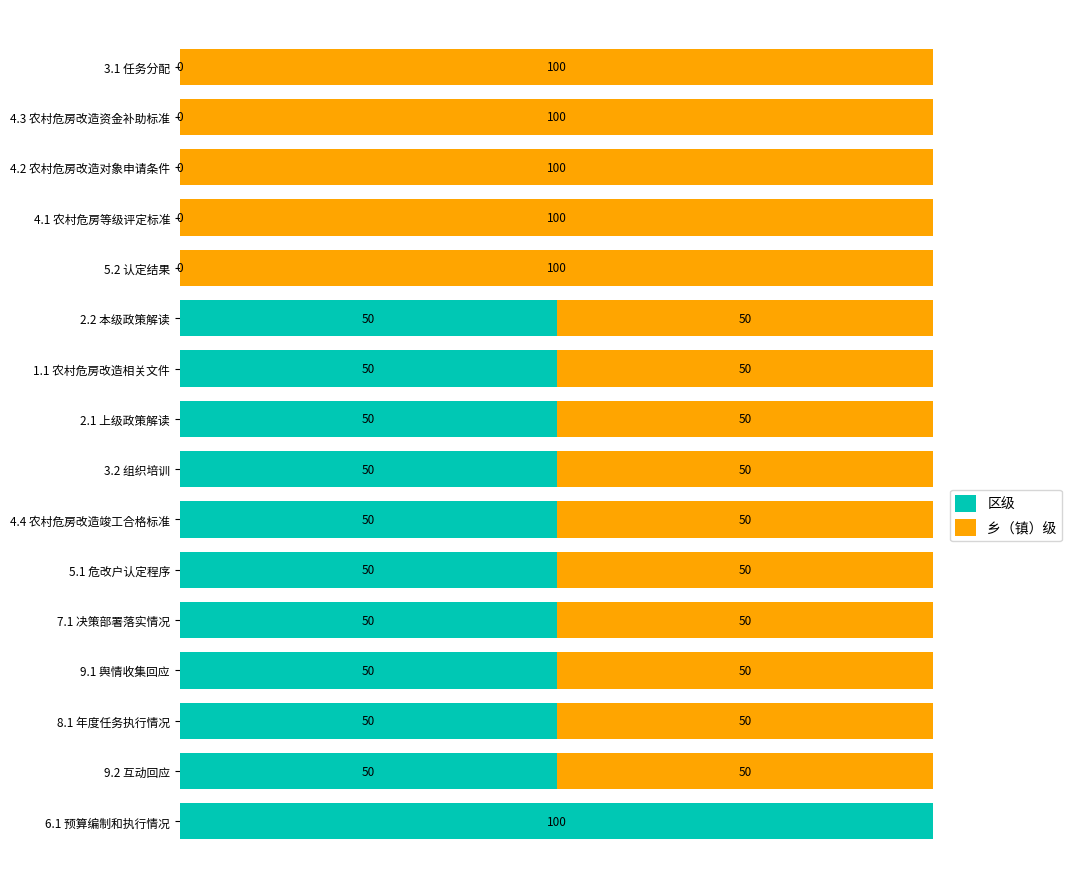

Which category has the highest value in the 区级 series?

6.1 预算编制和执行情况